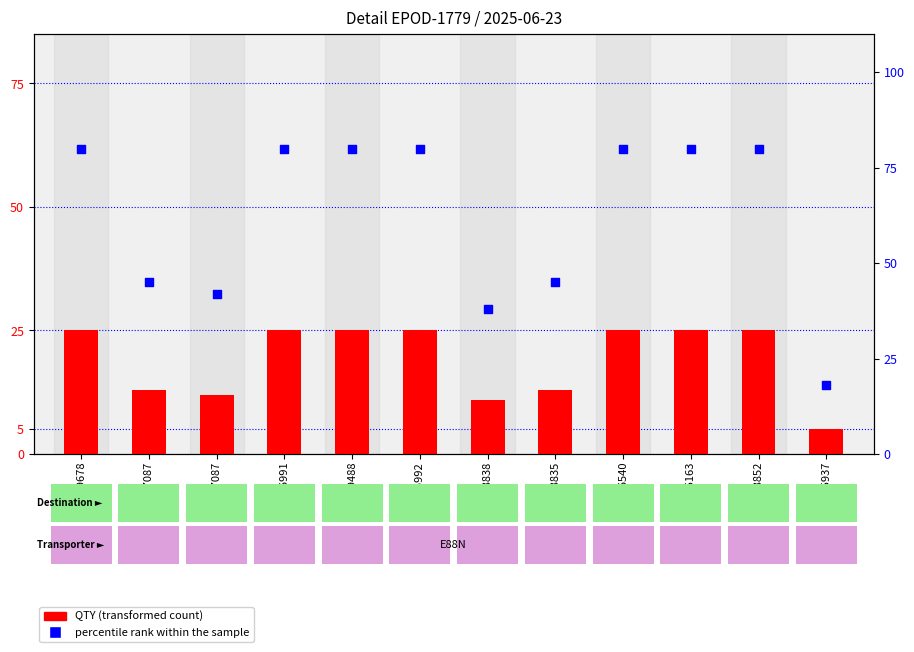

What are all the series names shown in the legend?

QTY (transformed count), percentile rank within the sample